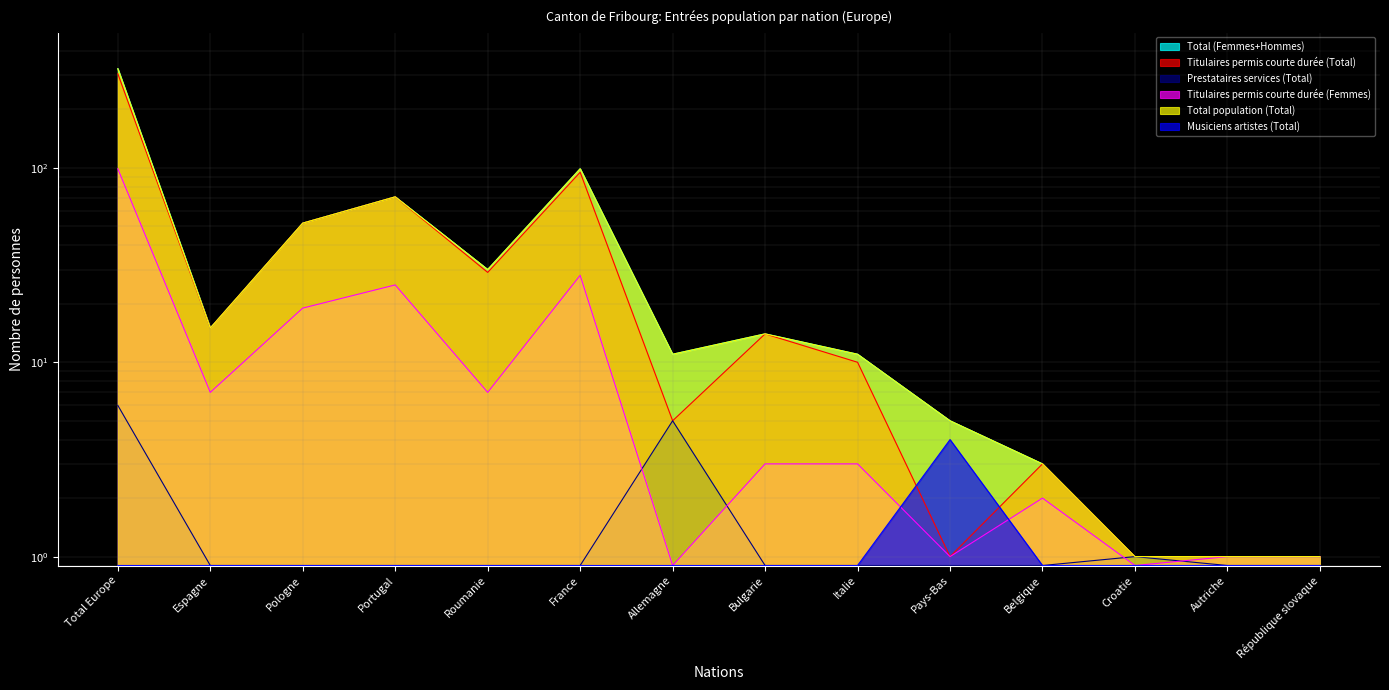

Which series has the largest range (max minus min)?

Total (Femmes+Hommes)